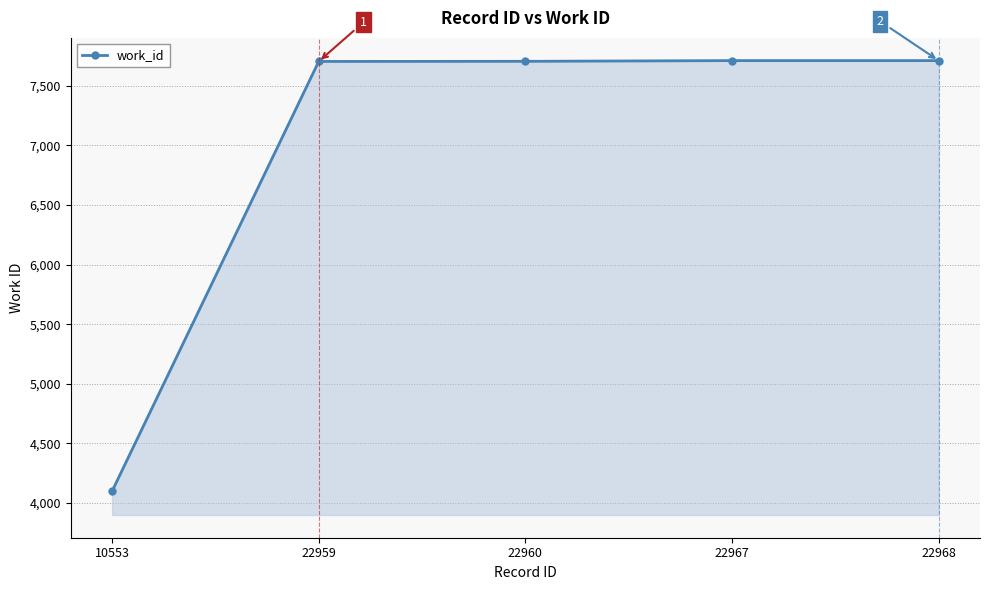

Which label corresponds to the smallest value in the chart?

10553